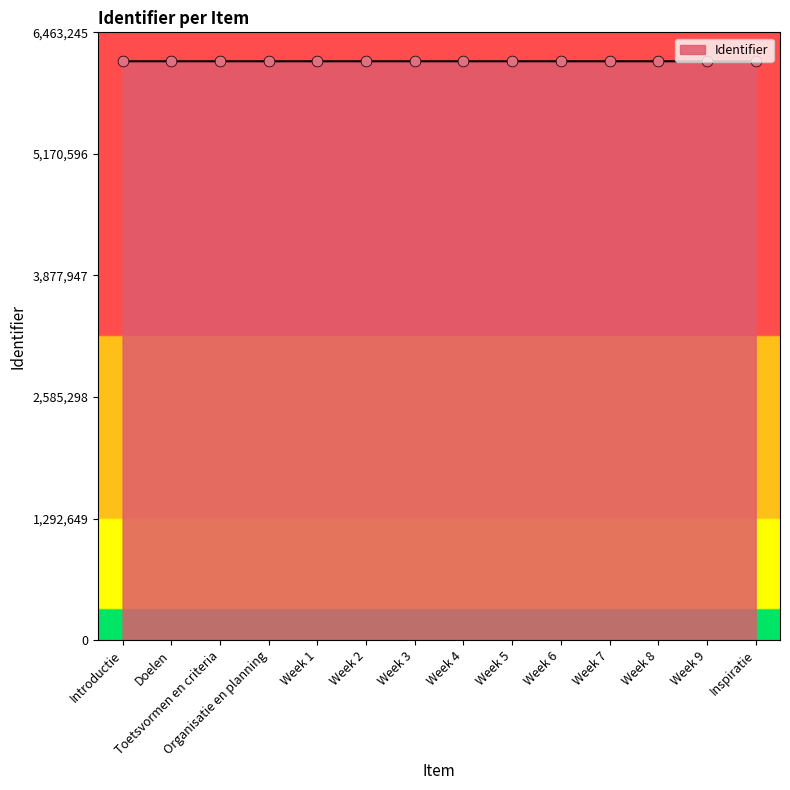

What is the change in value from Organisatie en planning to Week 2?

+3